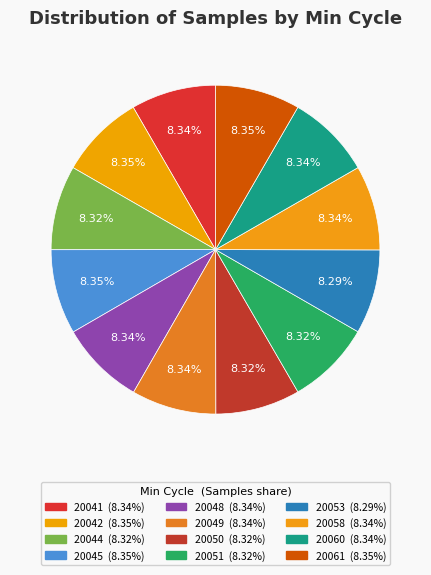

To the nearest percent, what is the average slice percentage?

8%